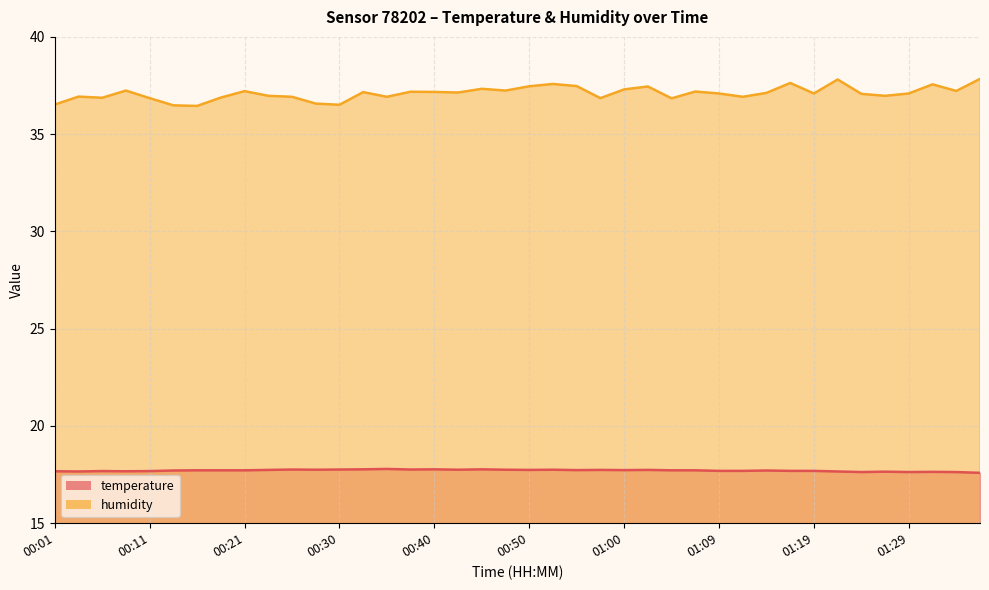

What value does the temperature series have at 01:34?

17.6